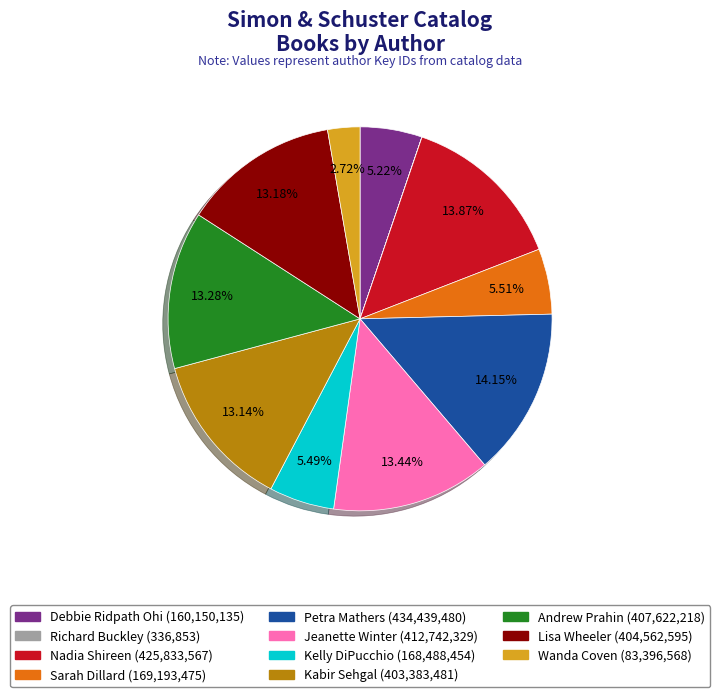

Is the sum of Lisa Wheeler and Jeanette Winter greater than half?

No